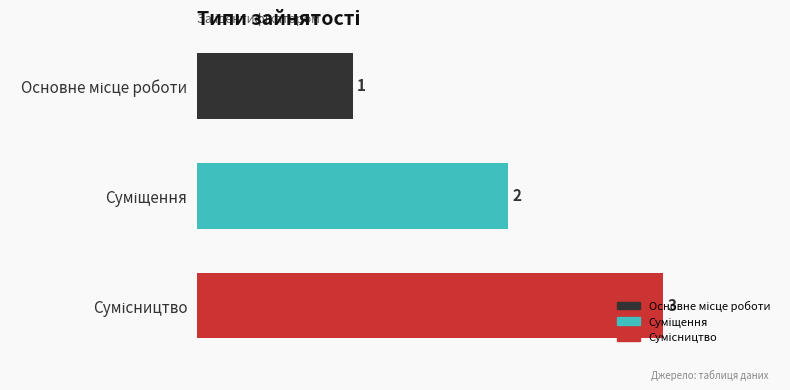

What is the difference between the maximum and second lowest values?

1